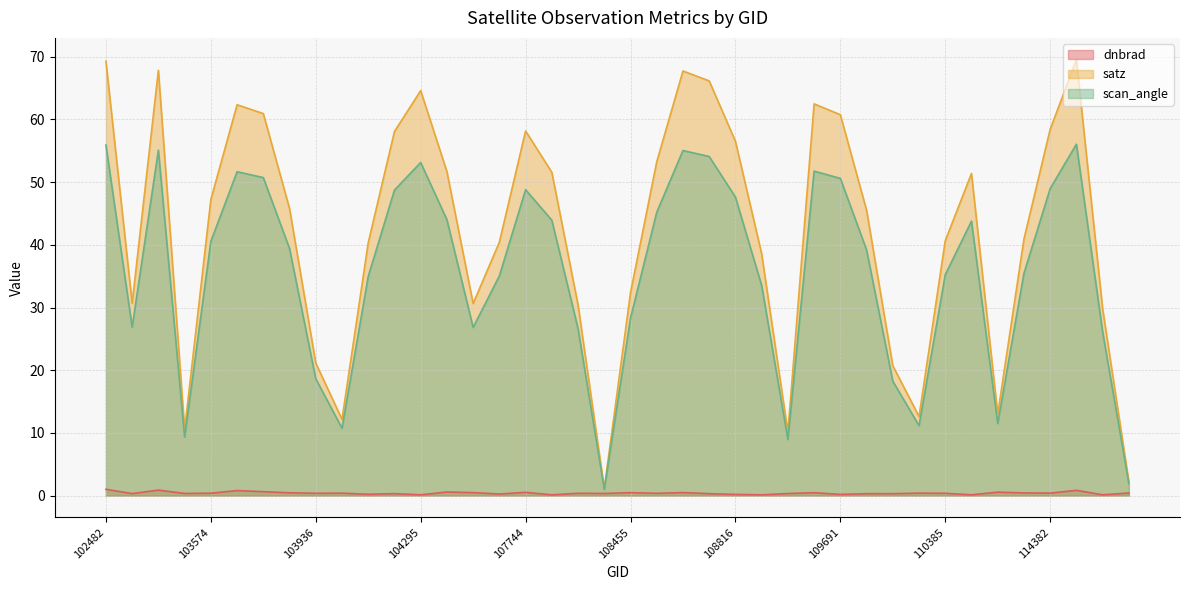

How many values in the satz series exceed 45?

21